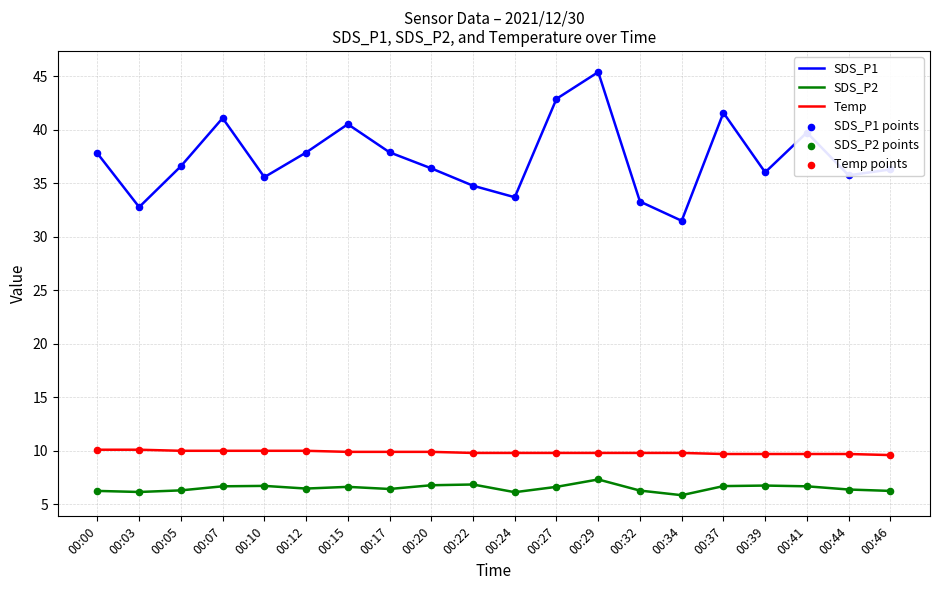

Between 00:15 and 00:22, which series saw the biggest shift?

SDS_P1